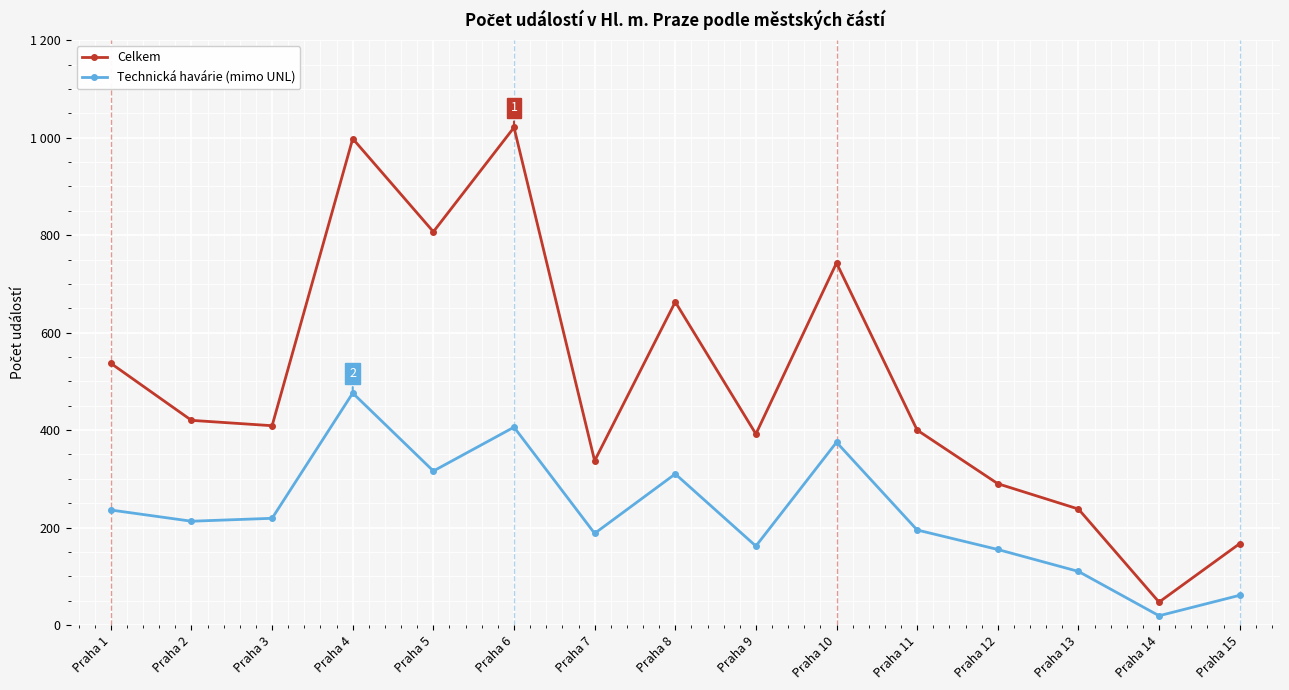

True or false: Celkem and Technická havárie (mimo UNL) cross at least once.

False